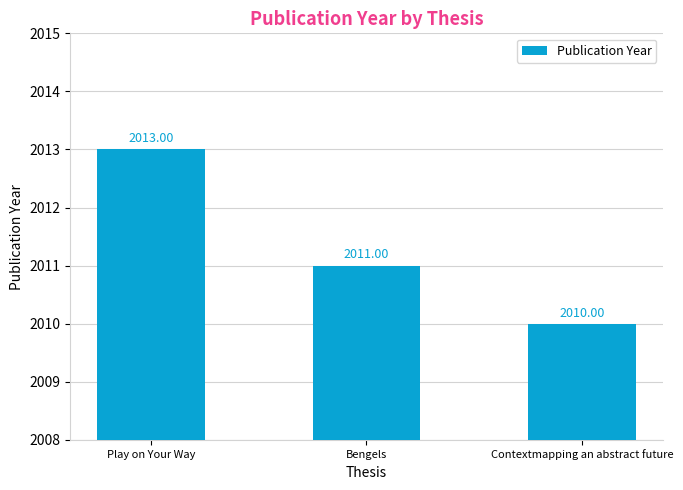

What is the label of the 3rd bar from the left?

Contextmapping an abstract future